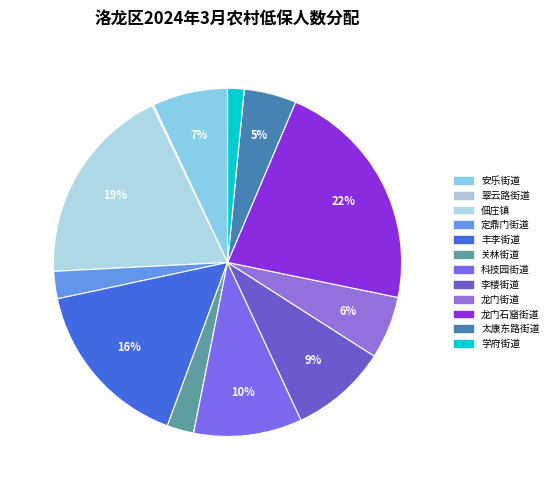

To the nearest percent, what is the average slice percentage?

8%